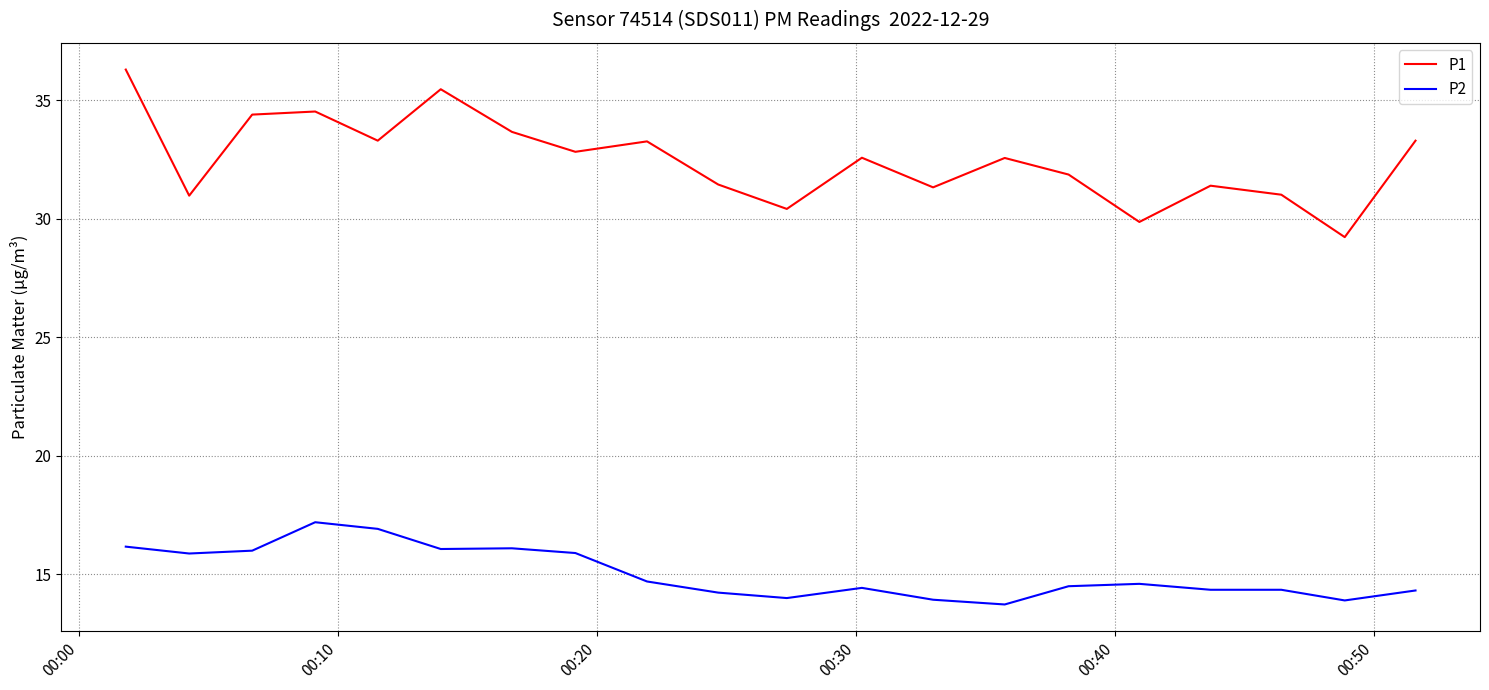

List the series in order of their peak value, lowest first.

P2, P1